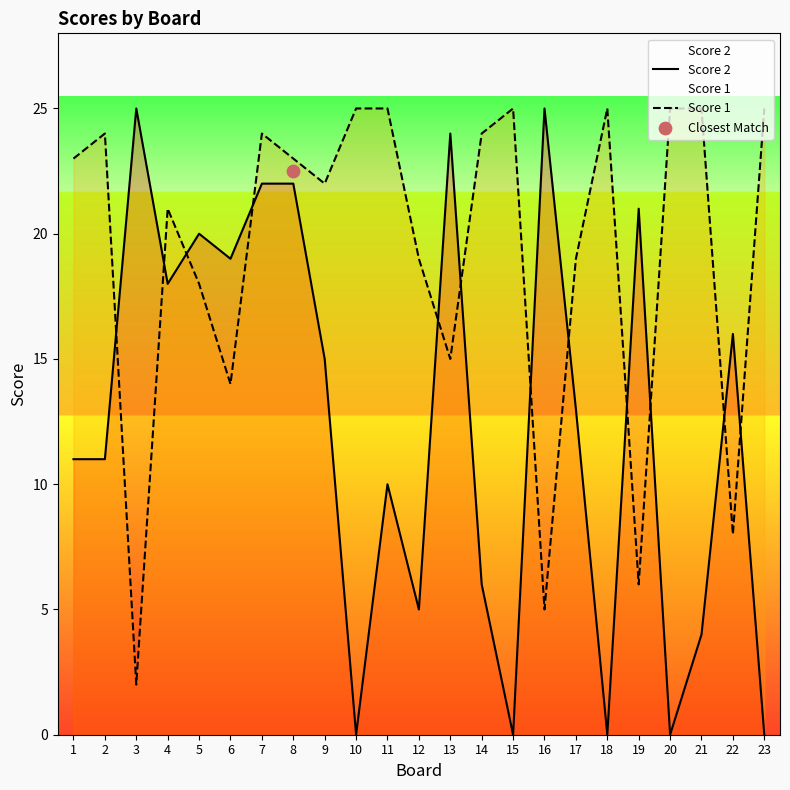

Which series contains the highest Y value?

Score 2